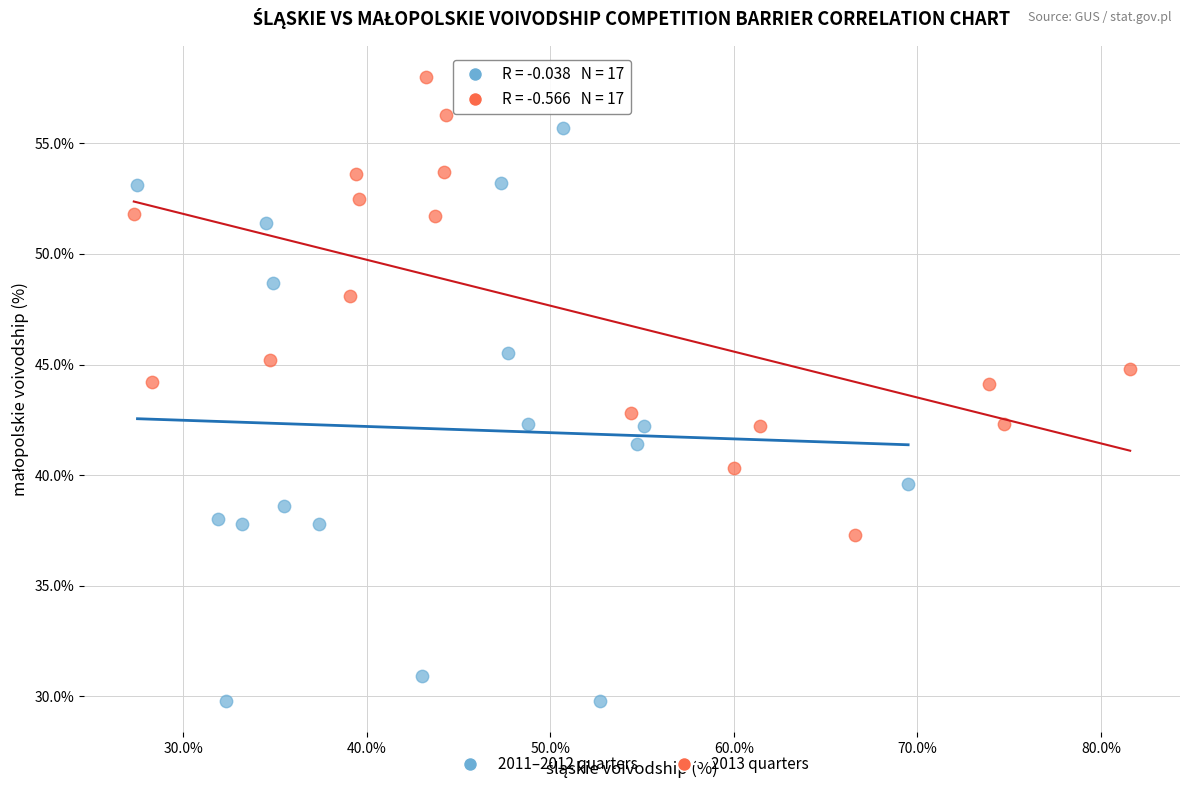

Which series reaches the minimum Y coordinate?

2011–2012 quarters